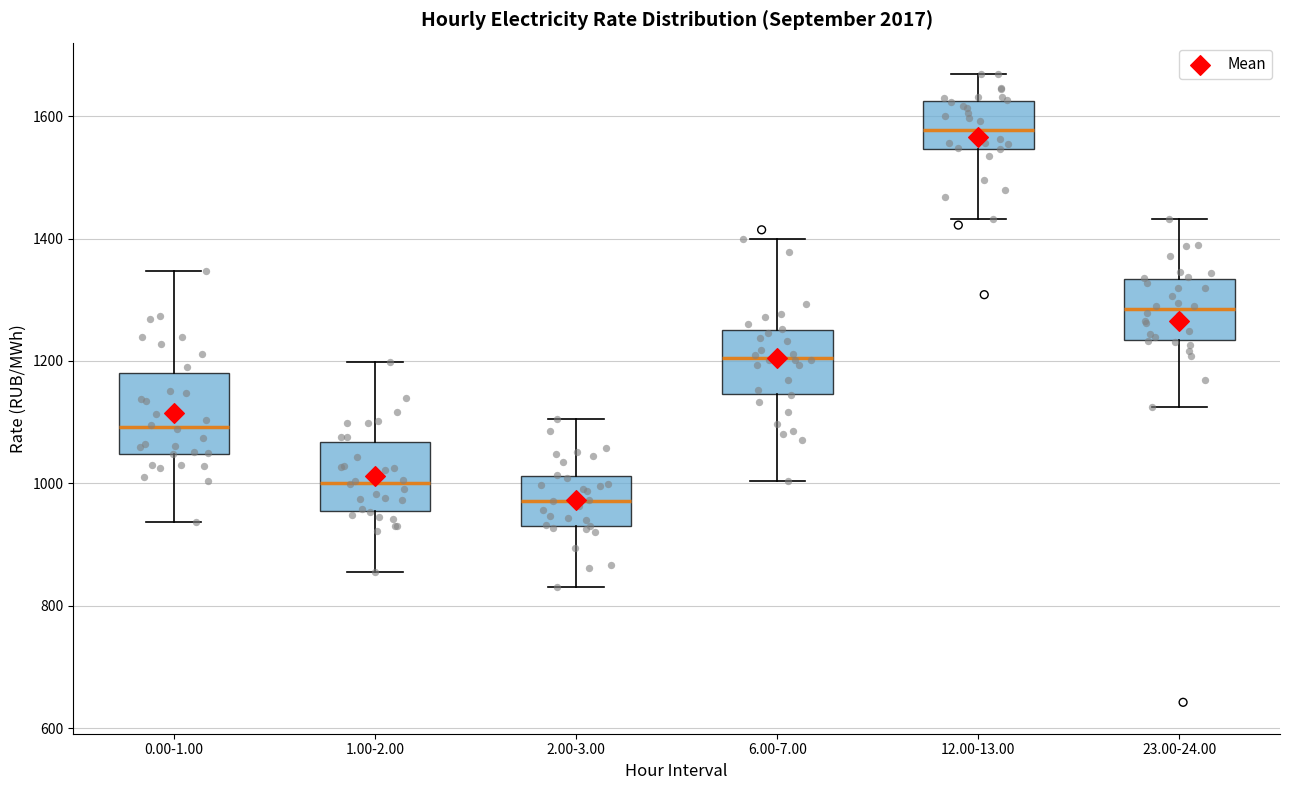

Reading left to right, transcribe this box plot: for each box, give where its median line is, the range the box spans, and where its two whiskers end, as read against the y-axis. The values are not printed on the chart, so give them approximately, as read against the axis.

0.00-1.00: median 1100, box 1040 to 1180, whiskers 940 to 1340
1.00-2.00: median 1000, box 960 to 1060, whiskers 860 to 1200
2.00-3.00: median 980, box 940 to 1020, whiskers 840 to 1100
6.00-7.00: median 1200, box 1140 to 1260, whiskers 1000 to 1400
12.00-13.00: median 1580, box 1540 to 1620, whiskers 1440 to 1660
23.00-24.00: median 1280, box 1240 to 1340, whiskers 1120 to 1440